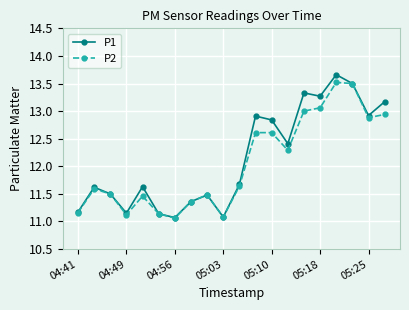

True or false: P2 has more than 2 interior local peaks.

True